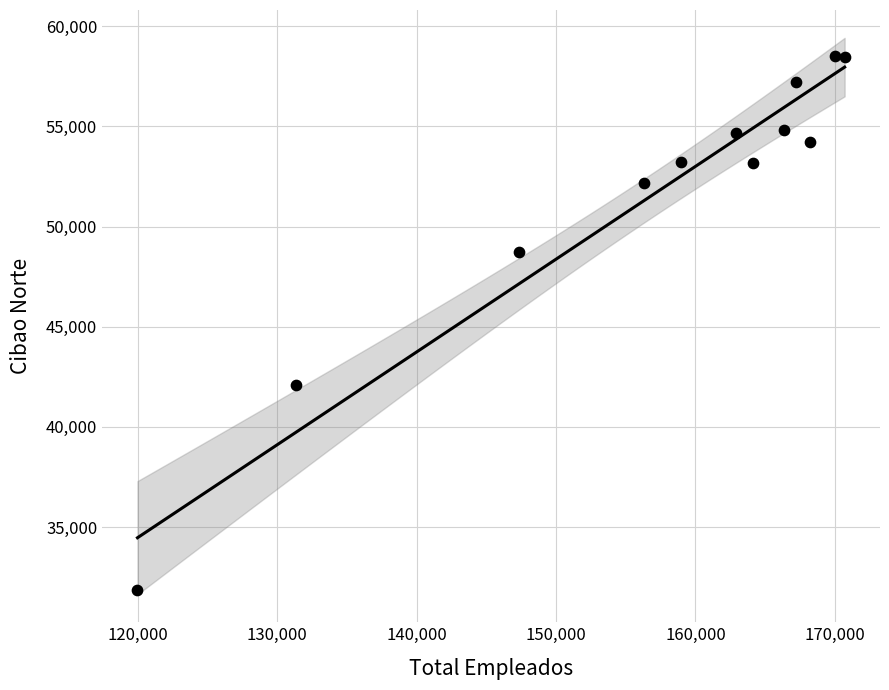

What is the range of Y values (max minus min)?

26673